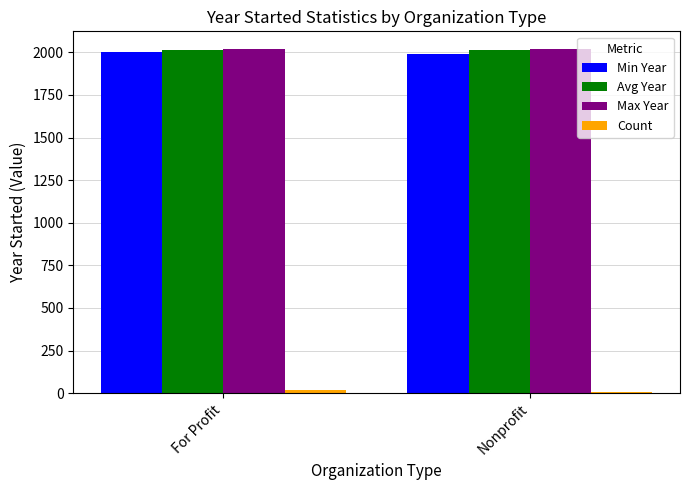

Is it true that Avg Year equals 2012.0 at Nonprofit?

True